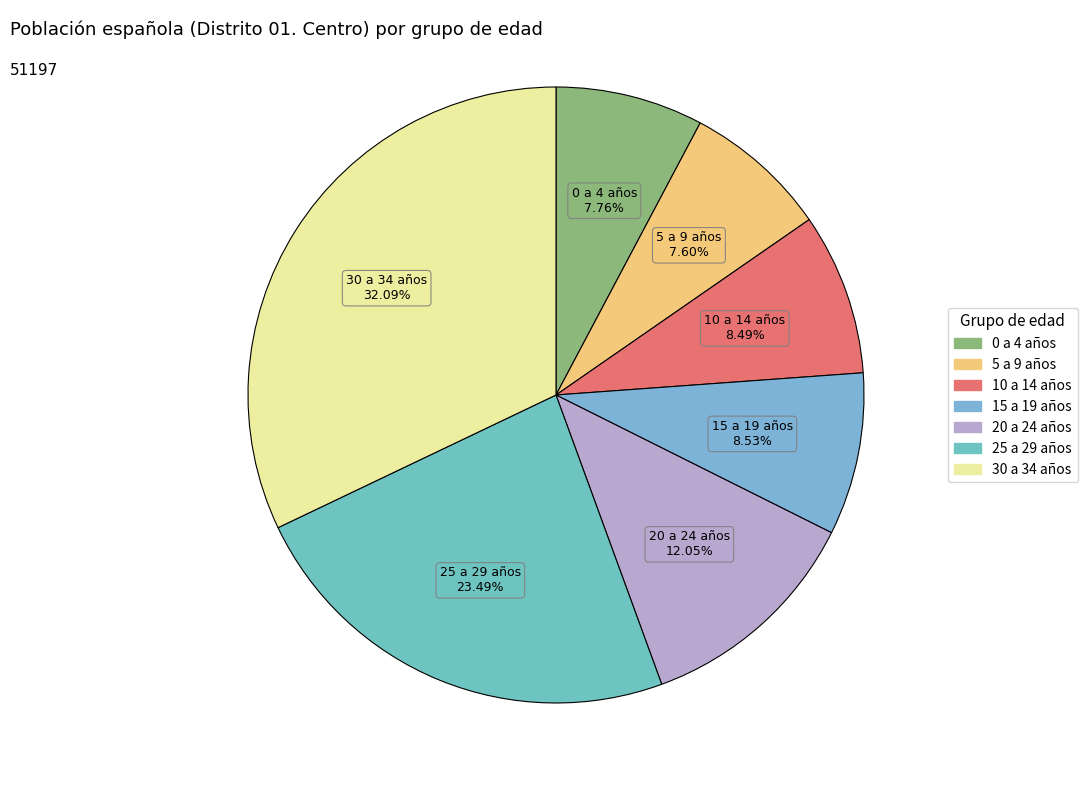

What percentage is the 0 a 4 años slice, to the nearest percent?

8%